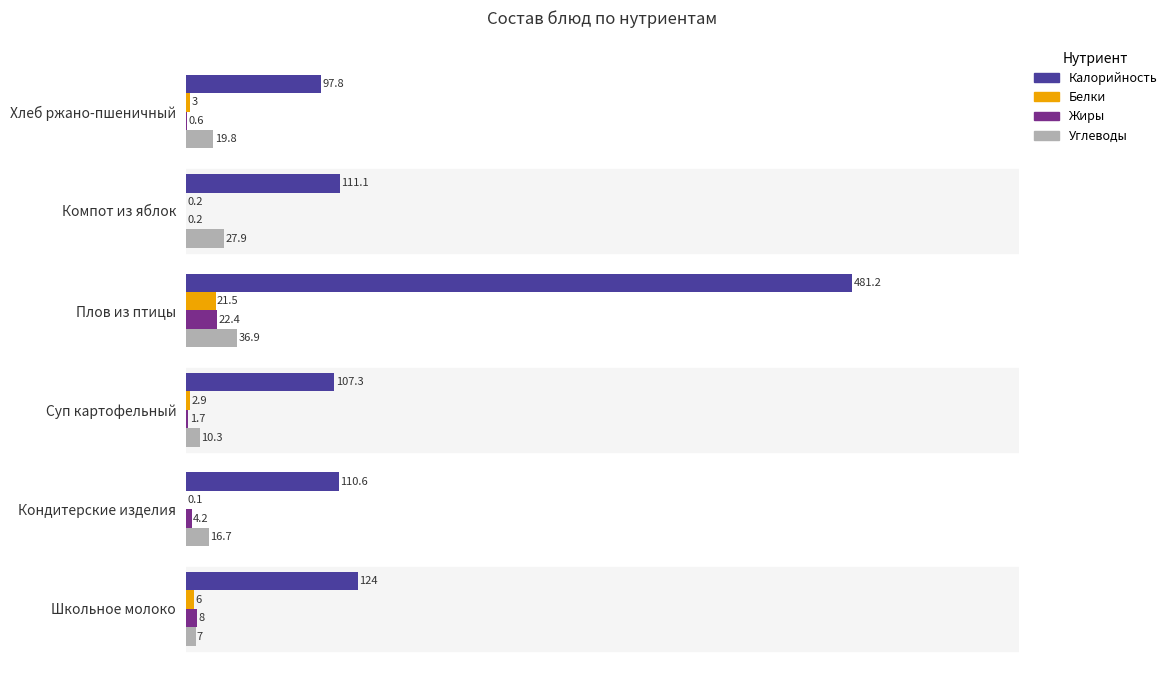

True or false: Белки has a value of 0.1 at Кондитерские изделия.

True